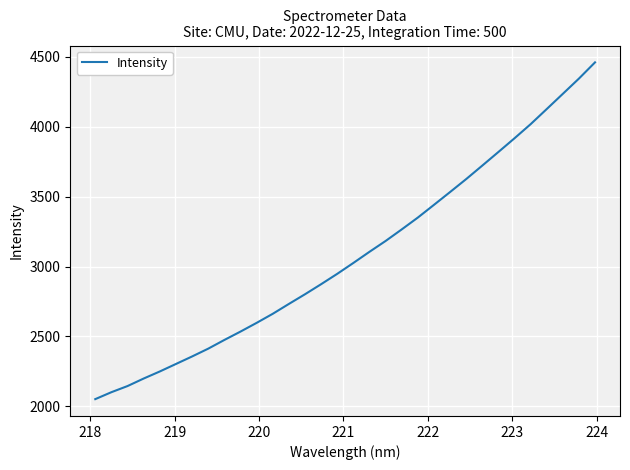

What is the smallest value displayed?

2051.8